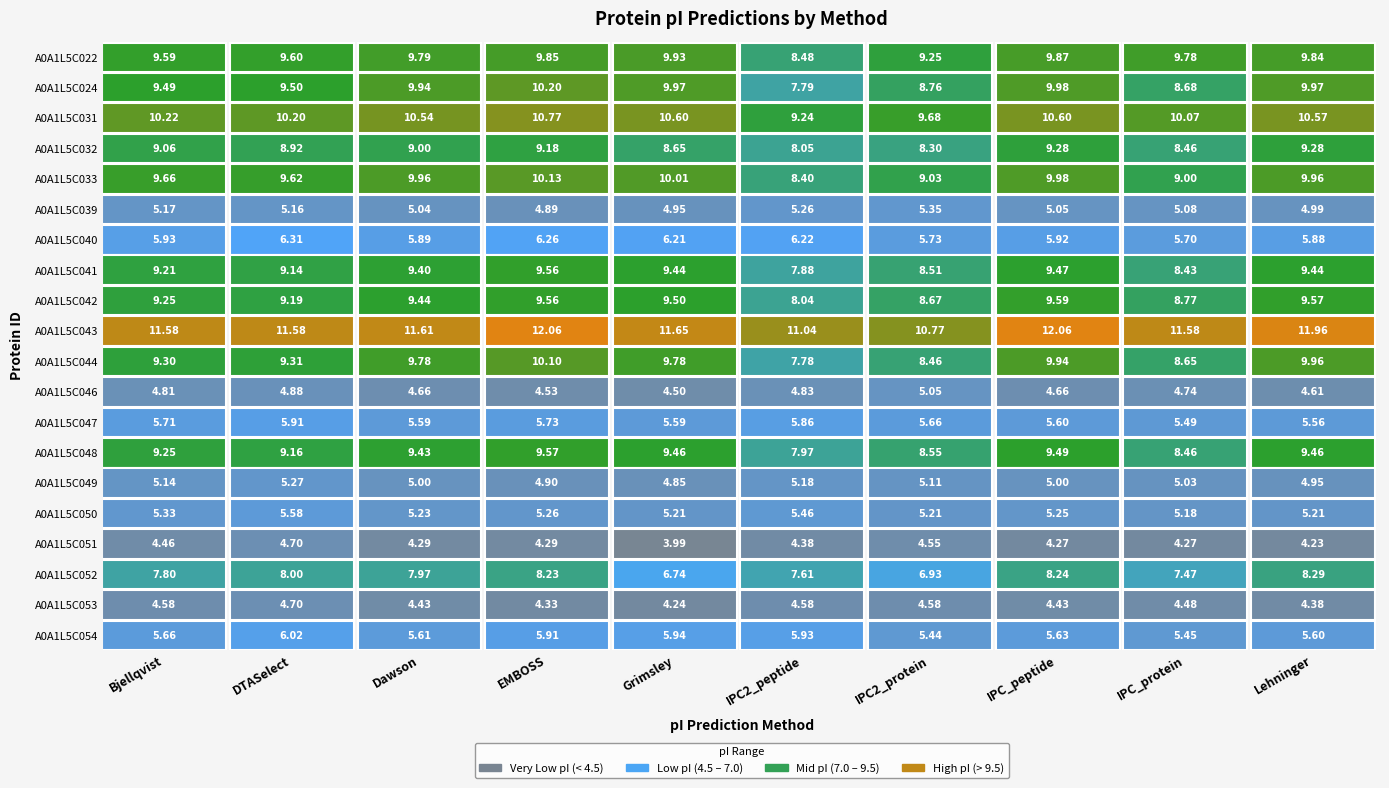

Which has a higher value, Grimsley or IPC_protein?

Grimsley